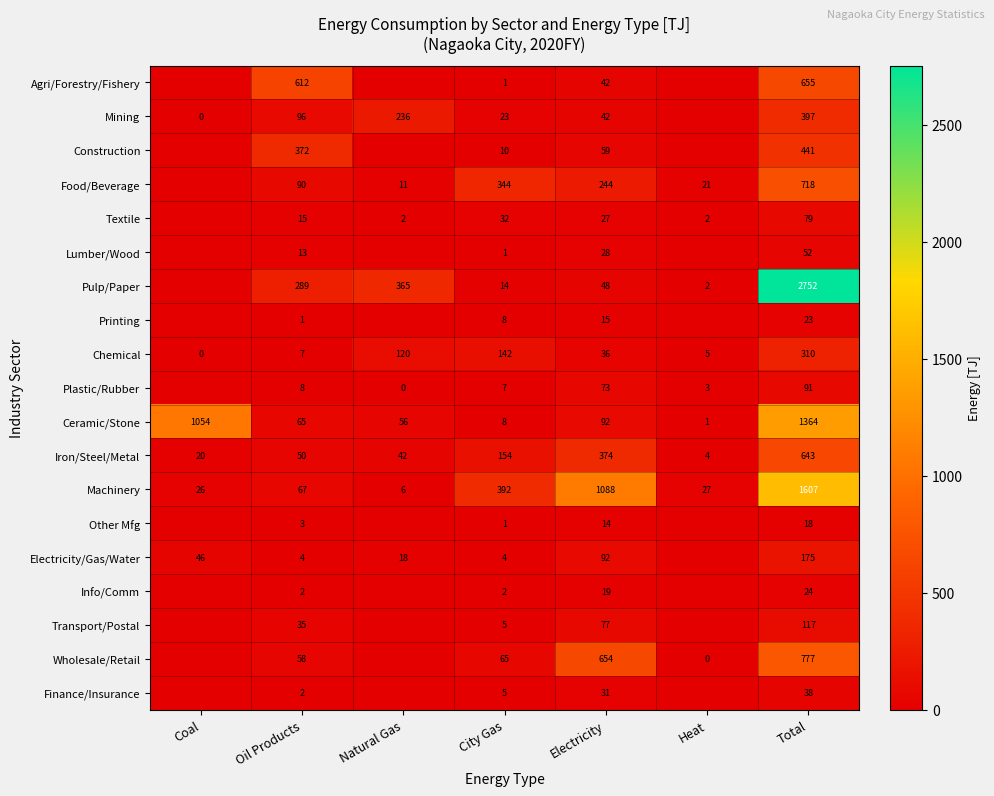

True or false: Printing has a value of 15 at Electricity.

True